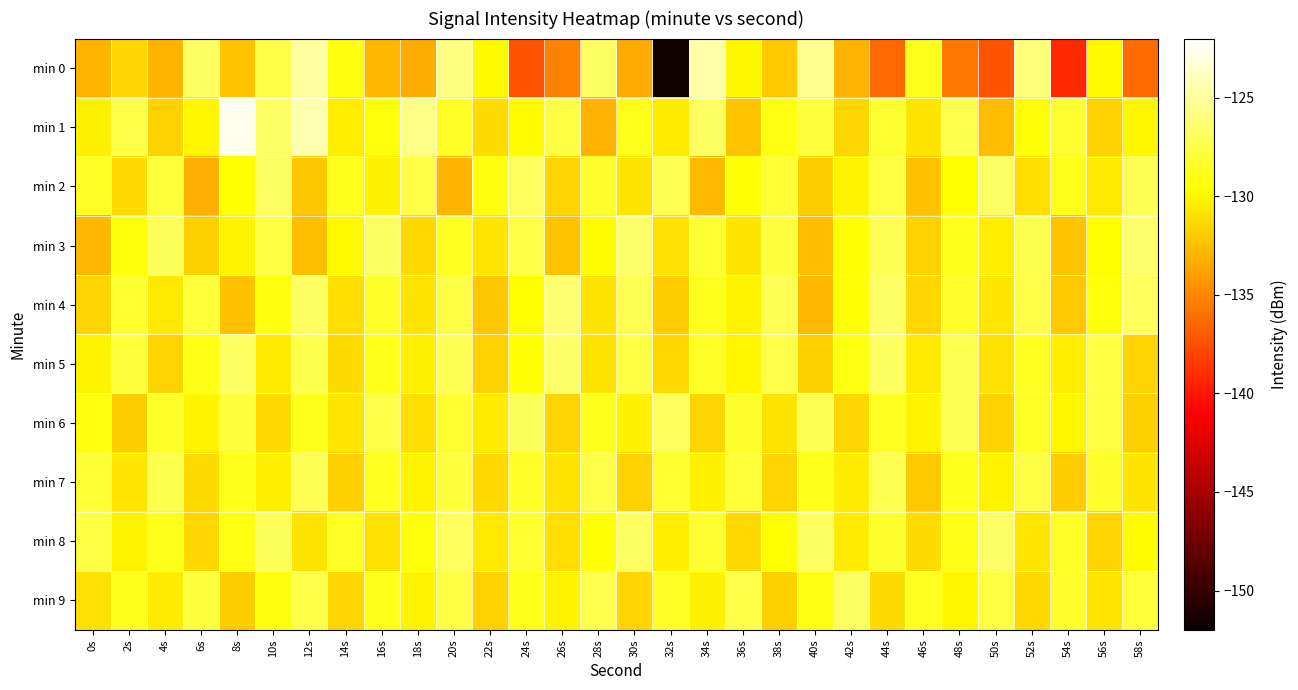

Reading right to left, transcribe all the data shown in this chart.

min 0: 58s=-136.3	56s=-129.9	54s=-139.2	52s=-126.1	50s=-137.2	48s=-135.6	46s=-128.7	44s=-136.3	42s=-133.1	40s=-125.3	38s=-132.0	36s=-130.1	34s=-124.6	32s=-151.7	30s=-133.4	28s=-126.8	26s=-135.2	24s=-137.2	22s=-130.0	20s=-125.9	18s=-133.3	16s=-132.8	14s=-129.2	12s=-124.9	10s=-127.4	8s=-132.3	6s=-126.7	4s=-133.0	2s=-131.4	0s=-133.0
min 1: 58s=-130.0	56s=-131.7	54s=-128.1	52s=-129.5	50s=-132.6	48s=-127.3	46s=-130.9	44s=-128.2	42s=-131.4	40s=-127.8	38s=-129.1	36s=-132.3	34s=-126.7	32s=-130.5	30s=-128.9	28s=-133.1	26s=-127.6	24s=-129.8	22s=-131.2	20s=-128.4	18s=-125.6	16s=-129.3	14s=-130.4	12s=-124.4	10s=-126.7	8s=-122.6	6s=-130.0	4s=-131.7	2s=-127.4	0s=-130.2
min 2: 58s=-127.1	56s=-130.6	54s=-128.8	52s=-131.1	50s=-126.6	48s=-129.7	46s=-132.4	44s=-127.7	42s=-130.1	40s=-131.9	38s=-128.0	36s=-129.4	34s=-132.7	32s=-127.2	30s=-130.8	28s=-128.3	26s=-131.6	24s=-126.9	22s=-129.2	20s=-133.0	18s=-127.5	16s=-130.3	14s=-128.7	12s=-132.1	10s=-126.8	8s=-129.6	6s=-133.2	4s=-127.9	2s=-131.3	0s=-128.5
min 3: 58s=-126.4	56s=-129.6	54s=-132.3	52s=-127.3	50s=-130.4	48s=-128.9	46s=-131.7	44s=-127.1	42s=-129.4	40s=-132.6	38s=-127.8	36s=-130.9	34s=-128.2	32s=-131.0	30s=-126.5	28s=-129.8	26s=-132.2	24s=-127.4	22s=-130.7	20s=-128.6	18s=-131.3	16s=-126.7	14s=-129.9	12s=-132.5	10s=-127.6	8s=-130.2	6s=-131.8	4s=-127.0	2s=-129.3	0s=-132.8
min 4: 58s=-126.9	56s=-129.3	54s=-132.0	52s=-127.5	50s=-130.7	48s=-128.3	46s=-131.4	44s=-126.6	42s=-129.5	40s=-132.8	38s=-127.1	36s=-130.2	34s=-128.7	32s=-131.9	30s=-127.2	28s=-130.8	26s=-126.3	24s=-129.7	22s=-132.1	20s=-127.6	18s=-130.9	16s=-128.4	14s=-131.1	12s=-126.8	10s=-129.2	8s=-132.4	6s=-127.9	4s=-130.6	2s=-128.1	0s=-131.5
min 5: 58s=-131.5	56s=-127.7	54s=-130.4	52s=-128.6	50s=-131.0	48s=-127.2	46s=-130.6	44s=-126.8	42s=-129.1	40s=-131.8	38s=-127.4	36s=-130.0	34s=-128.5	32s=-131.3	30s=-127.6	28s=-130.9	26s=-126.5	24s=-129.4	22s=-131.7	20s=-127.1	18s=-130.3	16s=-128.8	14s=-131.2	12s=-127.3	10s=-130.5	8s=-126.7	6s=-129.0	4s=-131.6	2s=-127.8	0s=-130.1
min 6: 58s=-131.8	56s=-127.7	54s=-130.0	52s=-128.5	50s=-131.7	48s=-127.1	46s=-130.2	44s=-128.6	42s=-131.4	40s=-127.2	38s=-130.8	36s=-128.3	34s=-131.5	32s=-126.9	30s=-130.3	28s=-128.7	26s=-131.6	24s=-127.0	22s=-130.5	20s=-128.2	18s=-131.1	16s=-127.5	14s=-130.7	12s=-128.9	10s=-131.3	8s=-127.8	6s=-130.1	4s=-128.4	2s=-131.9	0s=-129.2
min 7: 58s=-130.9	56s=-128.3	54s=-131.9	52s=-127.6	50s=-130.2	48s=-128.7	46s=-132.0	44s=-127.2	42s=-130.5	40s=-128.8	38s=-131.6	36s=-127.9	34s=-130.3	32s=-128.2	30s=-131.7	28s=-127.5	26s=-130.8	24s=-128.4	22s=-131.3	20s=-127.8	18s=-130.1	16s=-128.6	14s=-131.8	12s=-127.1	10s=-130.4	8s=-128.9	6s=-131.2	4s=-127.3	2s=-130.7	0s=-128.0
min 8: 58s=-129.8	56s=-131.5	54s=-128.4	52s=-130.7	50s=-126.6	48s=-129.0	46s=-131.2	44s=-128.3	42s=-130.5	40s=-126.7	38s=-129.7	36s=-131.3	34s=-128.1	32s=-130.4	30s=-126.8	28s=-129.5	26s=-131.1	24s=-128.2	22s=-130.6	20s=-126.9	18s=-129.3	16s=-131.0	14s=-128.5	12s=-130.8	10s=-127.0	8s=-129.1	6s=-131.4	4s=-128.8	2s=-130.2	0s=-127.6
min 9: 58s=-127.9	56s=-130.7	54s=-128.3	52s=-131.3	50s=-127.7	48s=-130.0	46s=-128.6	44s=-131.2	42s=-126.7	40s=-129.1	38s=-131.8	36s=-127.4	34s=-130.3	32s=-128.5	30s=-131.6	28s=-127.3	26s=-130.2	24s=-128.8	22s=-131.7	20s=-127.6	18s=-130.1	16s=-128.9	14s=-131.4	12s=-127.5	10s=-129.2	8s=-131.9	6s=-127.8	4s=-130.5	2s=-128.7	0s=-131.0